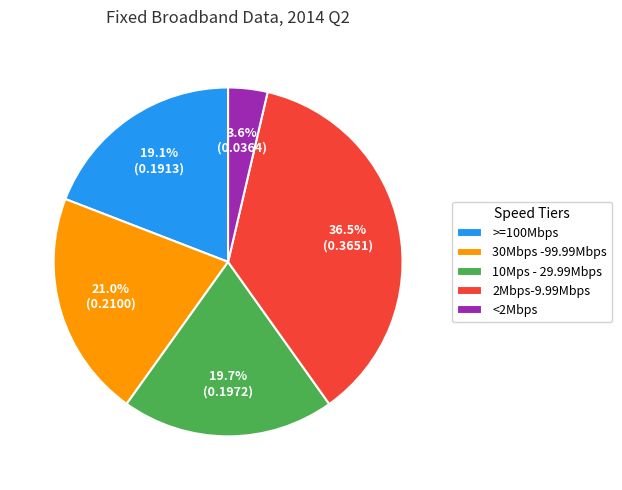

Count the number of slices in the pie.

5